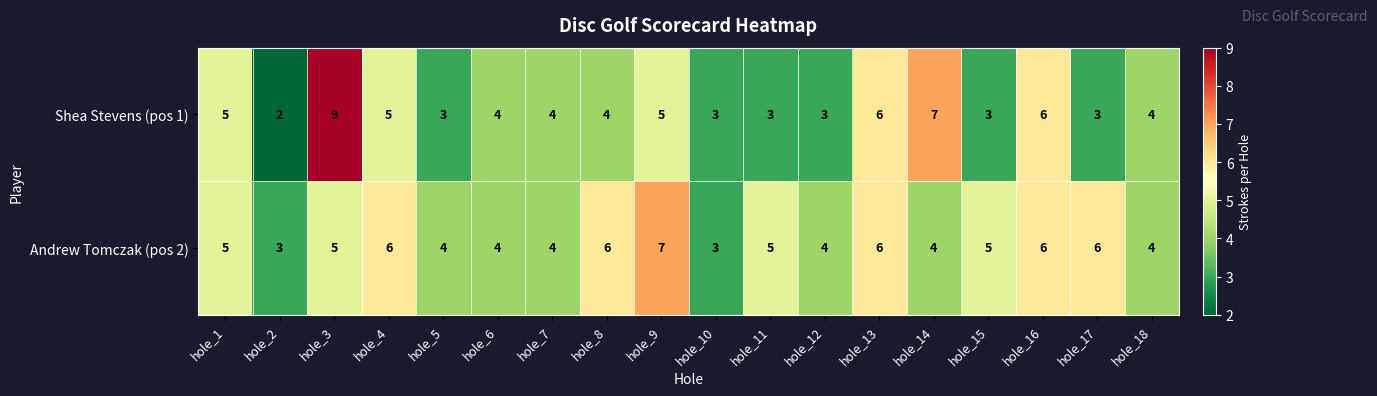

Is it true that Andrew Tomczak (pos 2) equals 7 at hole_9?

True